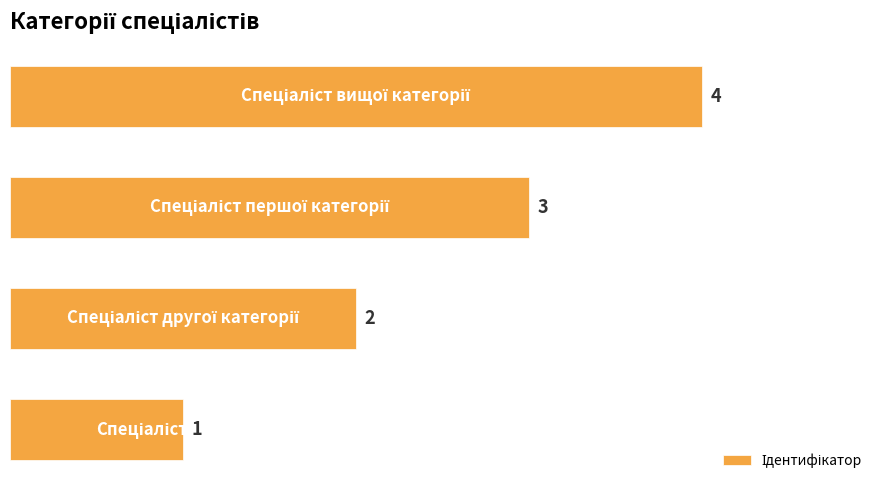

How many bars are there in total?

4